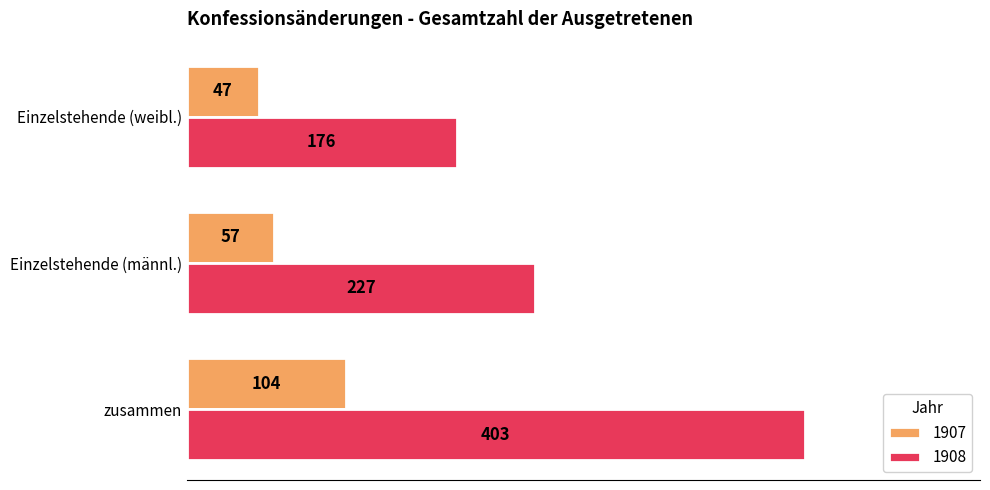

How many values in the 1907 series are below 57?

1